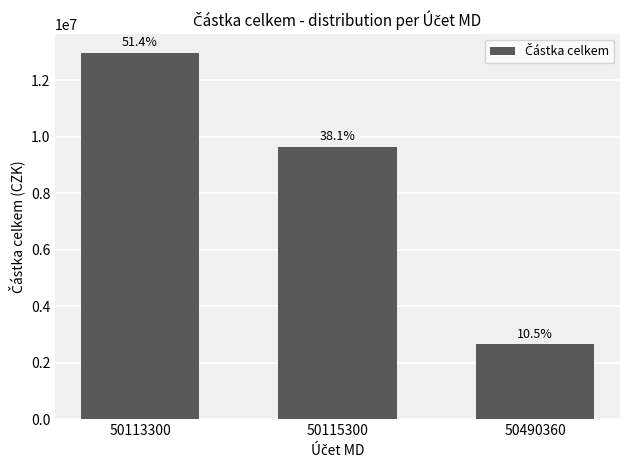

Is it true that the value at 50113300 is 12976337.2?

True